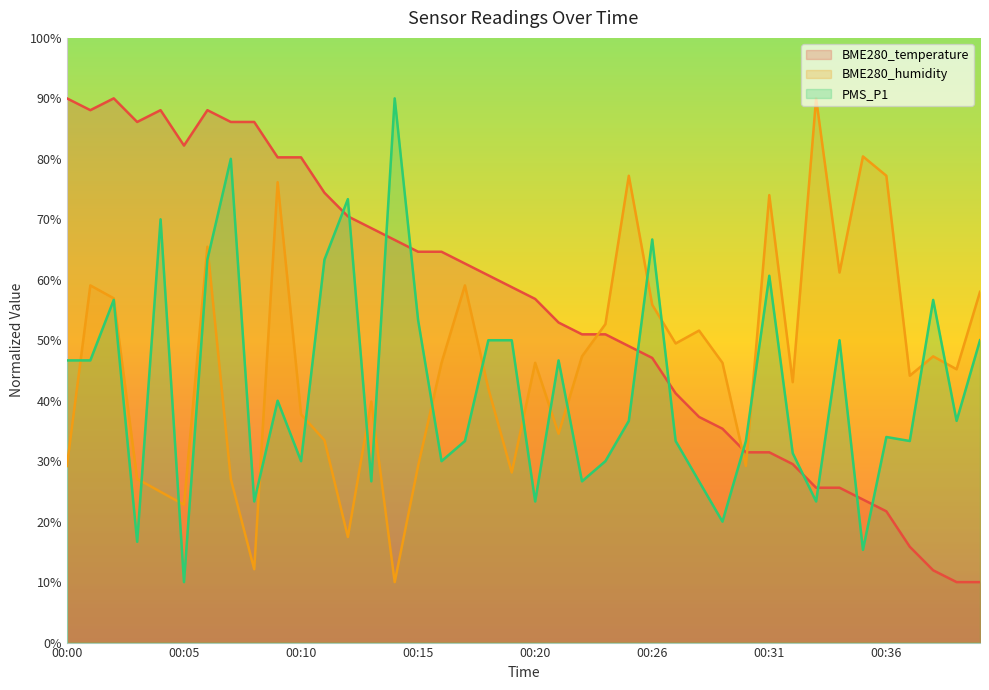

Rank the series by their average value, from highest to lowest.

BME280_temperature, BME280_humidity, PMS_P1